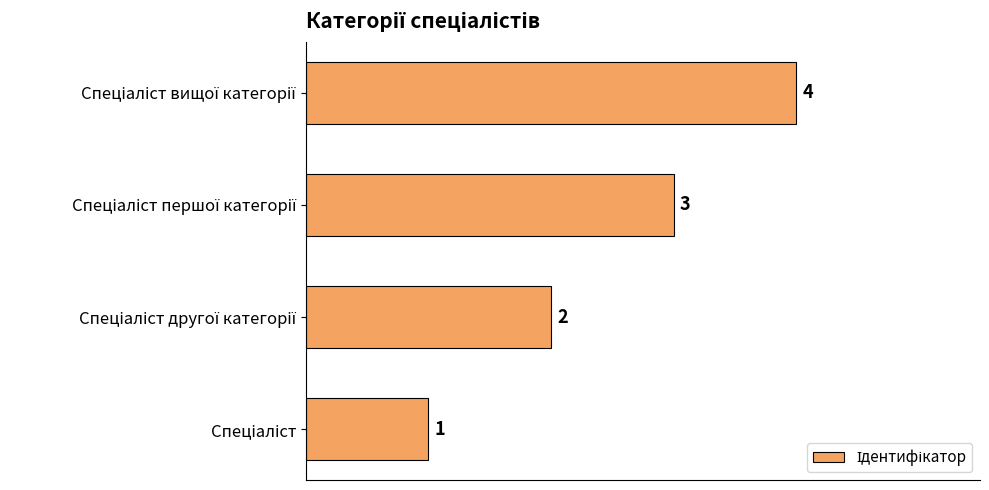

What is the difference between the maximum and minimum values?

3